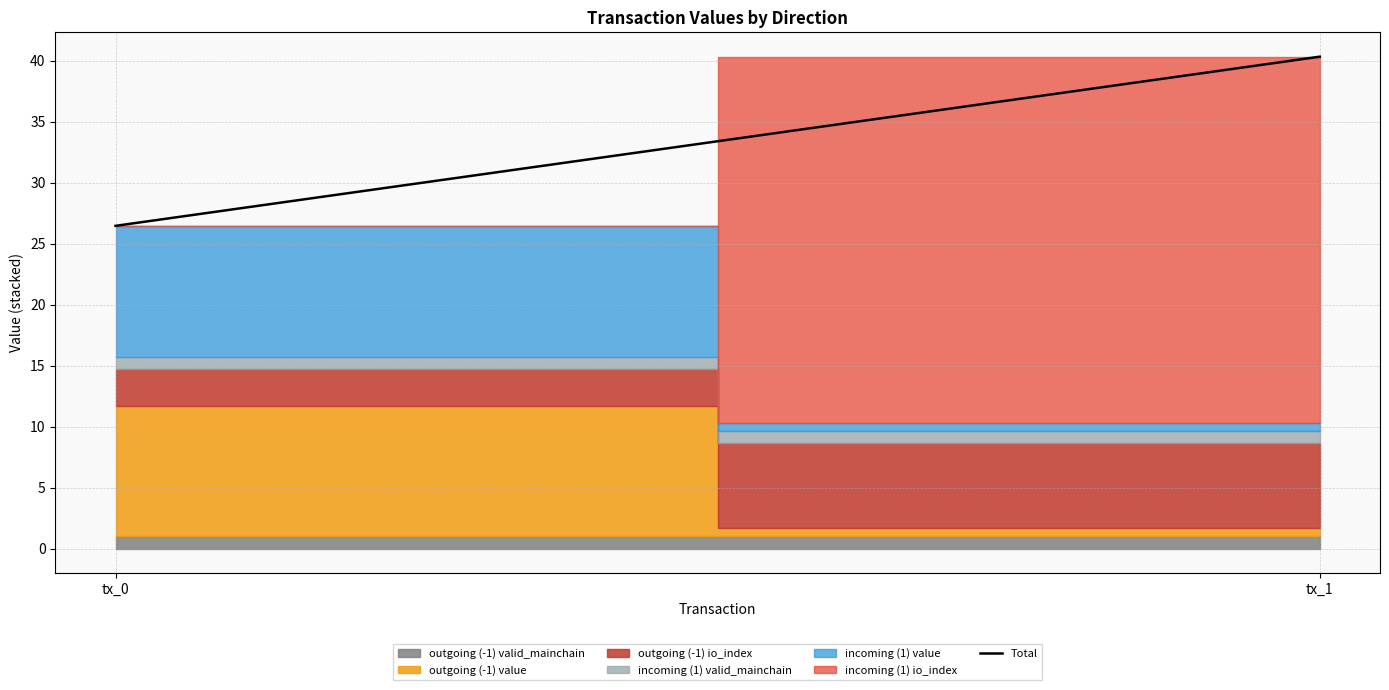

How many lines are shown in the chart?

1